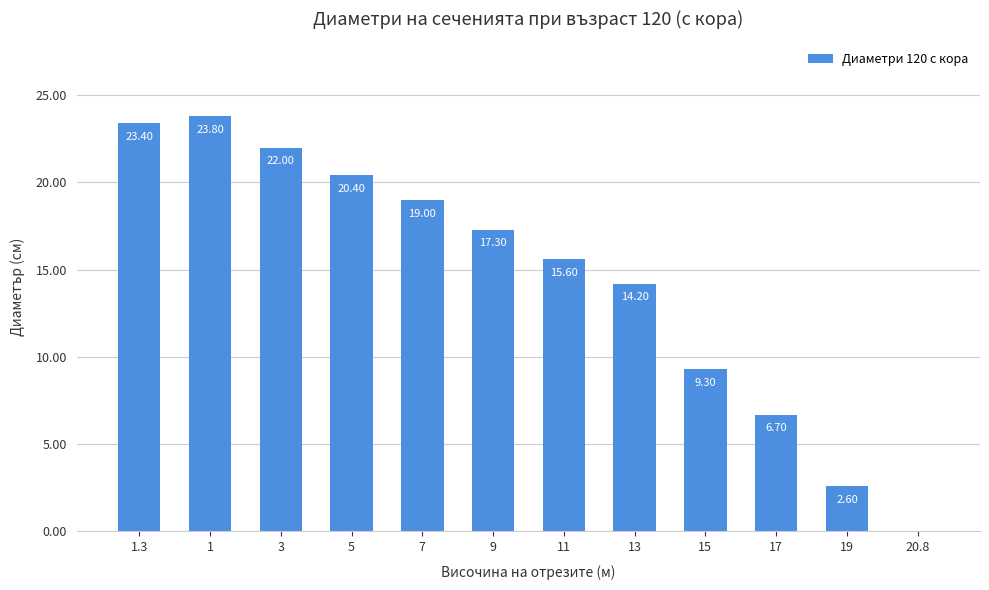

The value at 1 is 23.8. True or false?

True